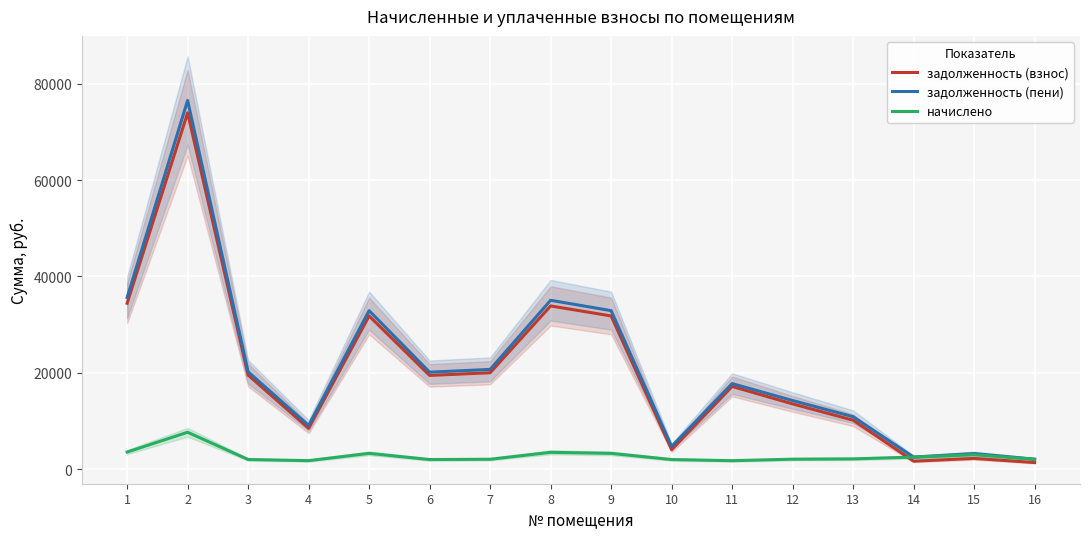

What is the difference between the задолженность (пени) values at 11 and 6?

2365.7